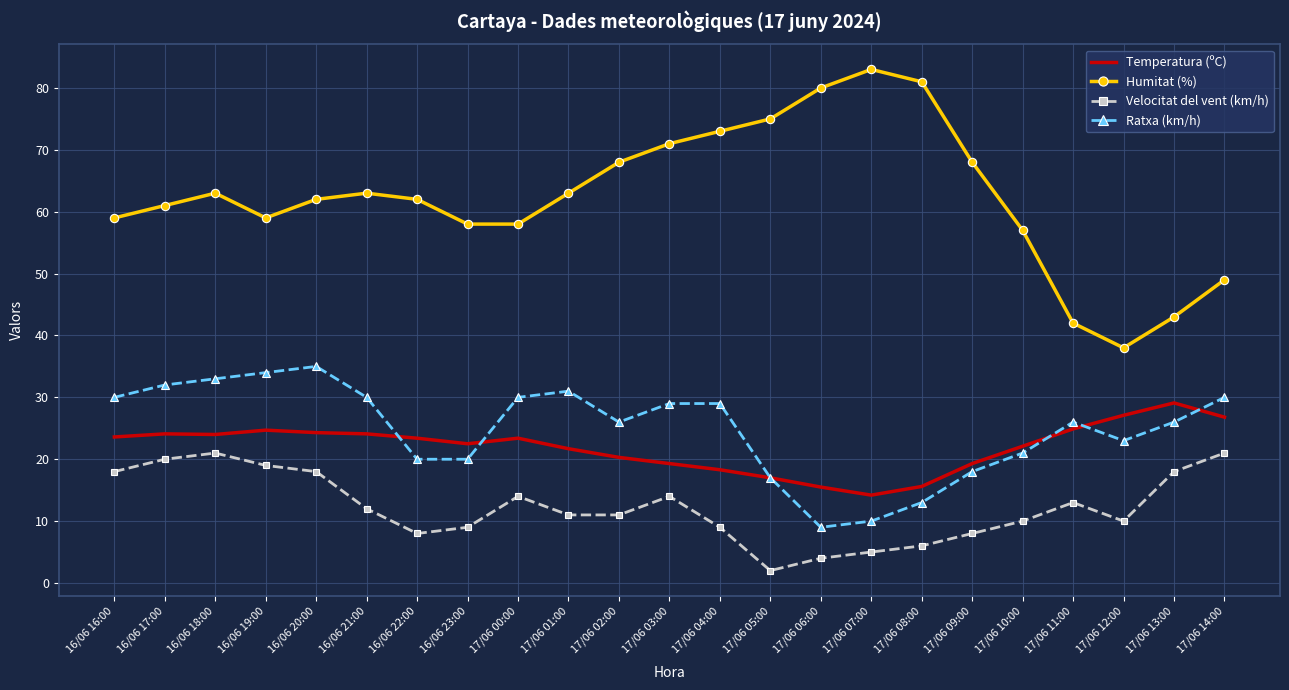

List the series in order of their peak value, highest first.

Humitat (%), Ratxa (km/h), Temperatura (ºC), Velocitat del vent (km/h)